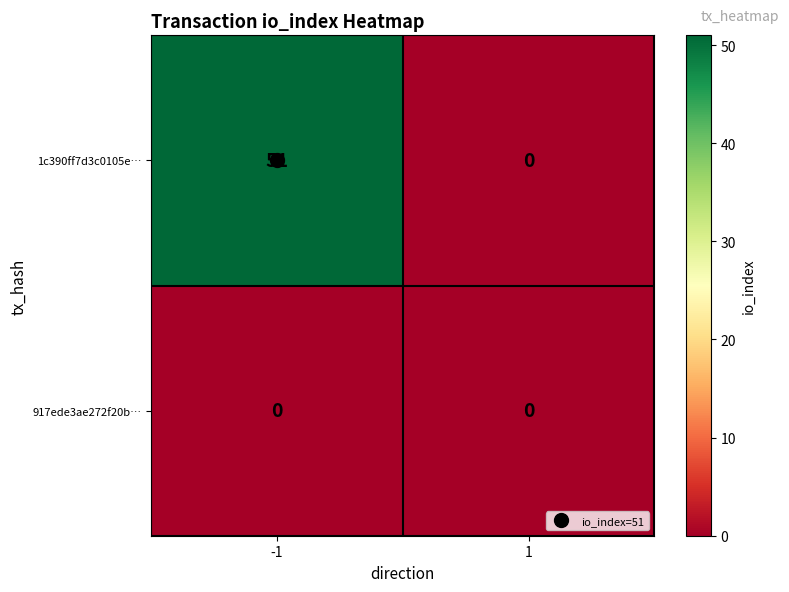

What is the highest value of the 1c390ff7d3c0105e… series?

51